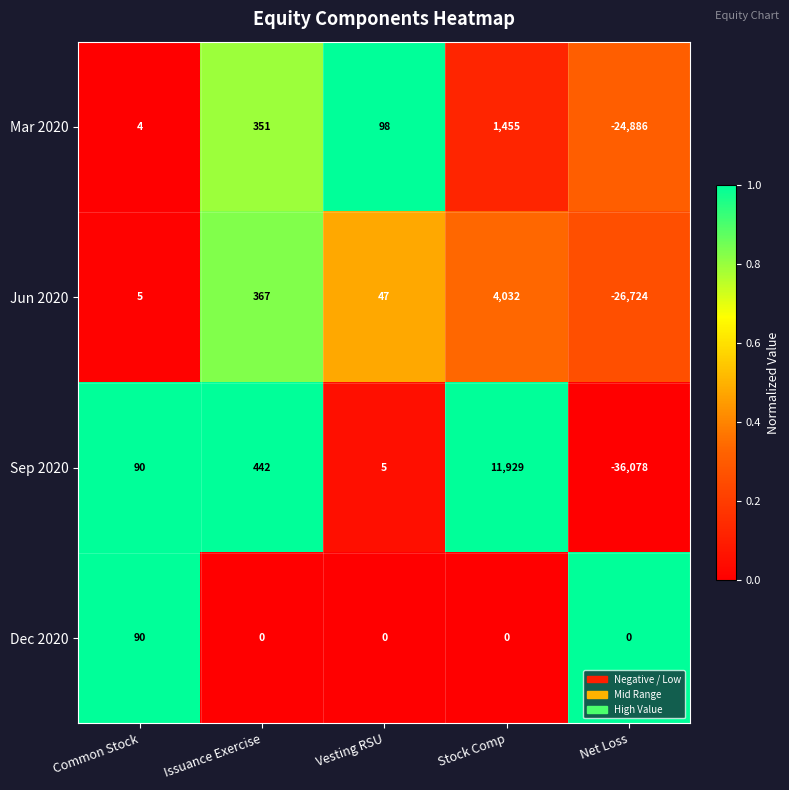

How many data points does each series have?

5